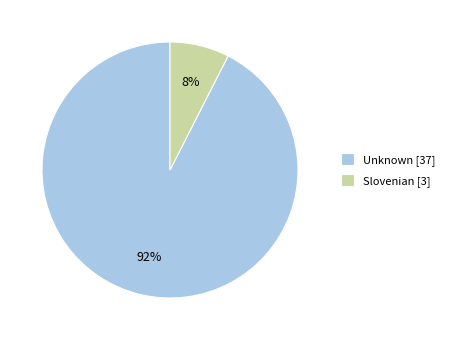

Is the sum of Unknown [37] and Slovenian [3] greater than half?

Yes